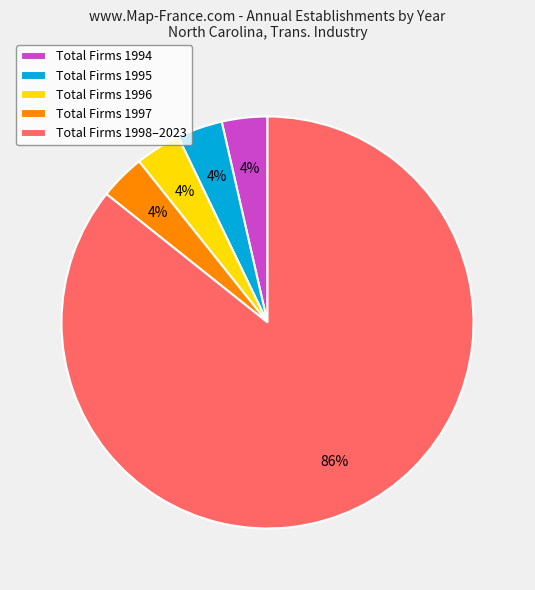

How many segments does this pie chart have?

5